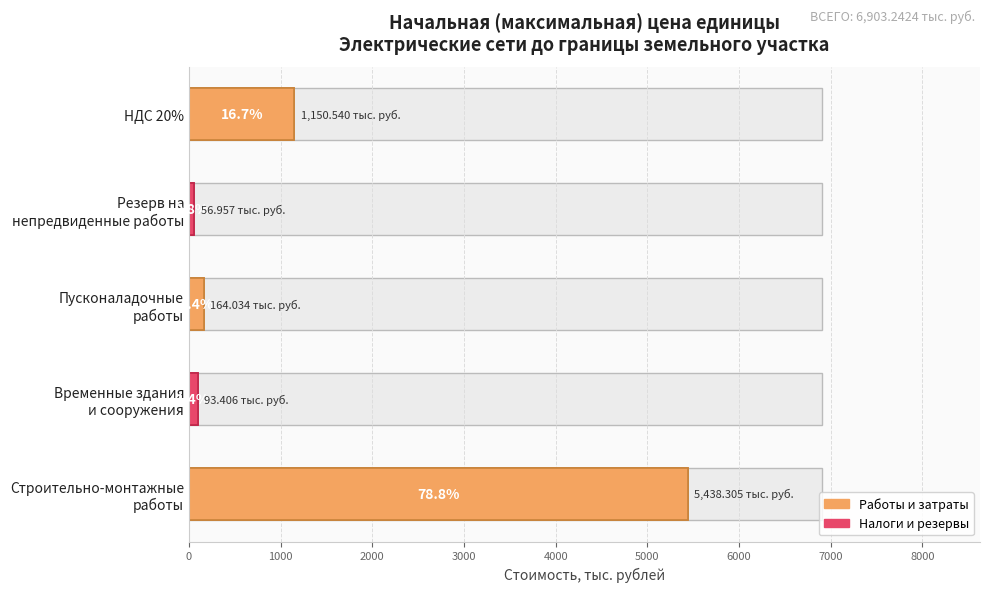

What is the change in value from Строительно-монтажные работы to Пусконаладочные работы?

-5274.3